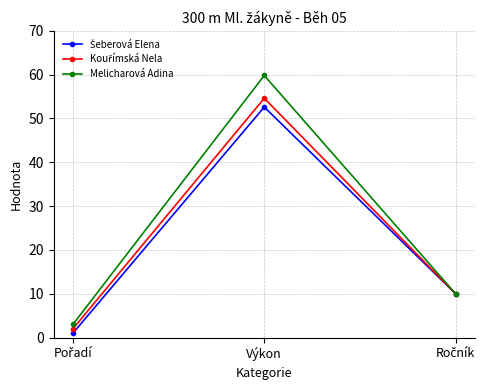

At how many categories does at least one series exceed 35?

1